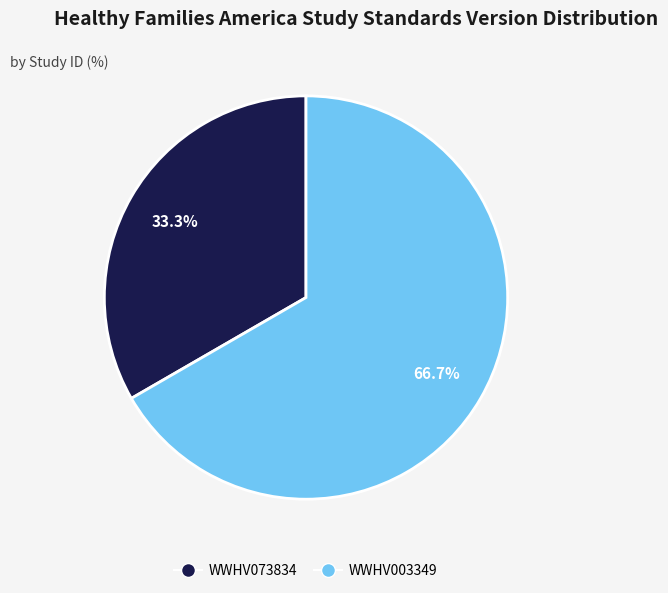

Is it true that WWHV003349 is 67% of the pie?

True